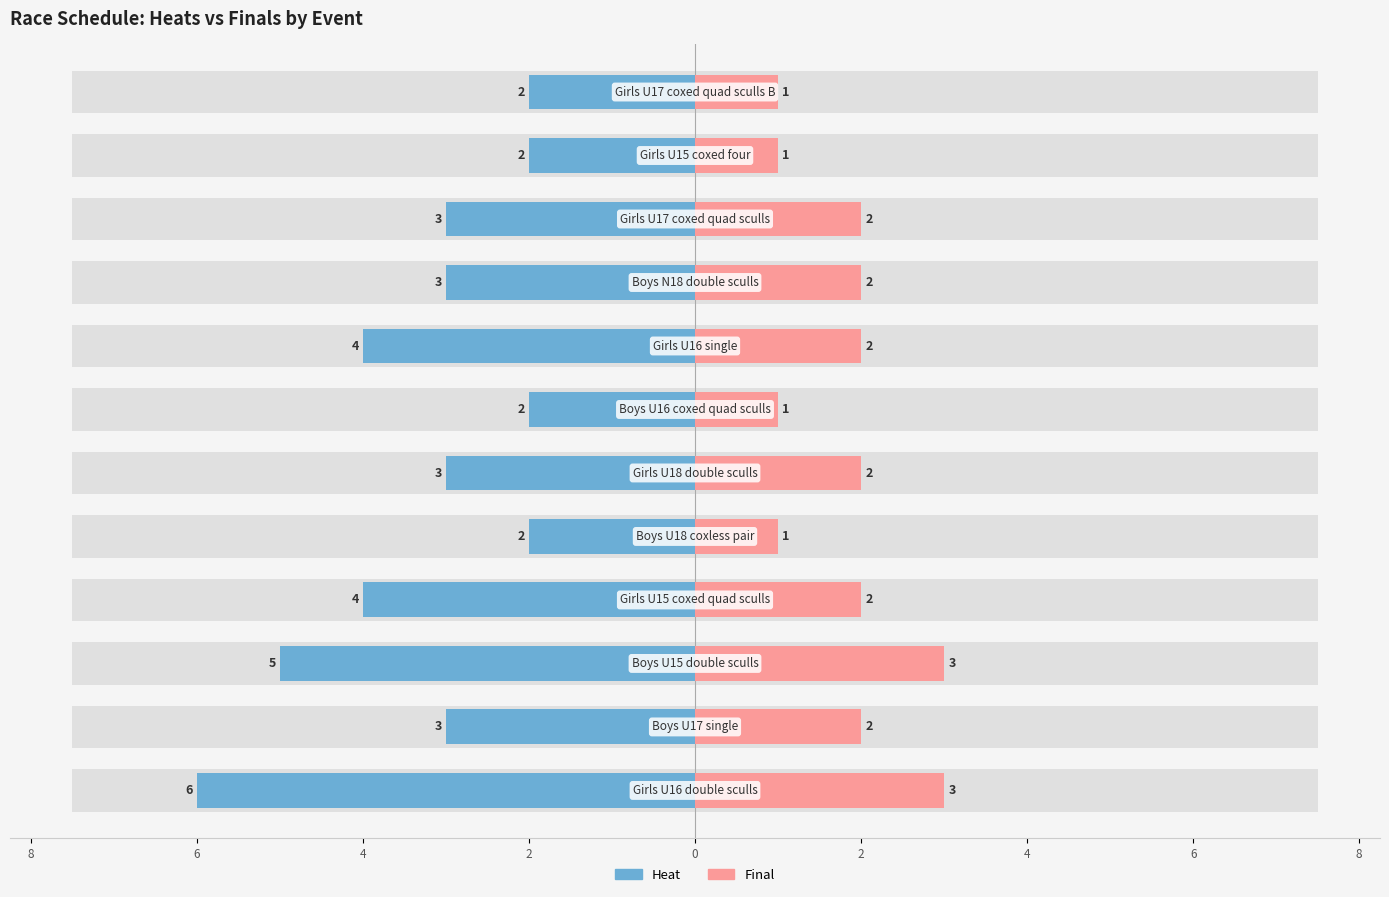

Count the Heat values in the range -4 to -2.

10